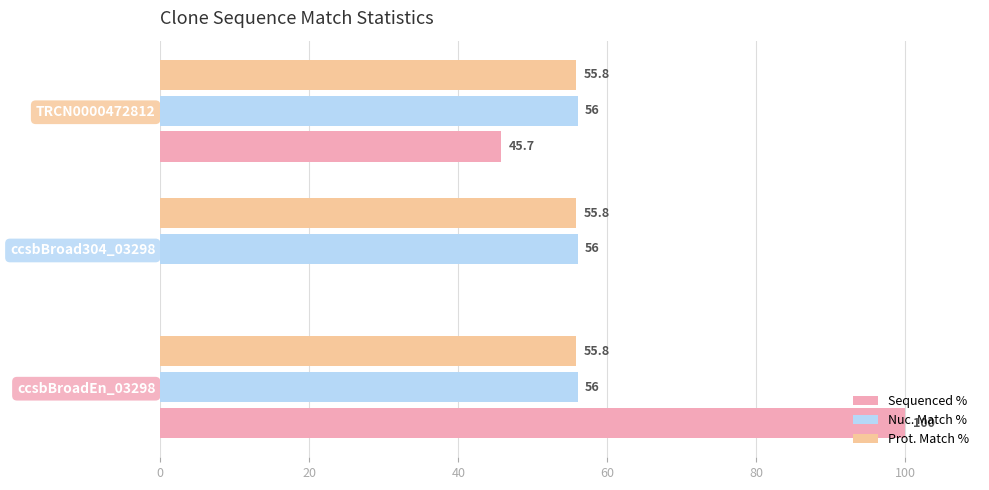

What is the average value of the Prot. Match % series?

55.8